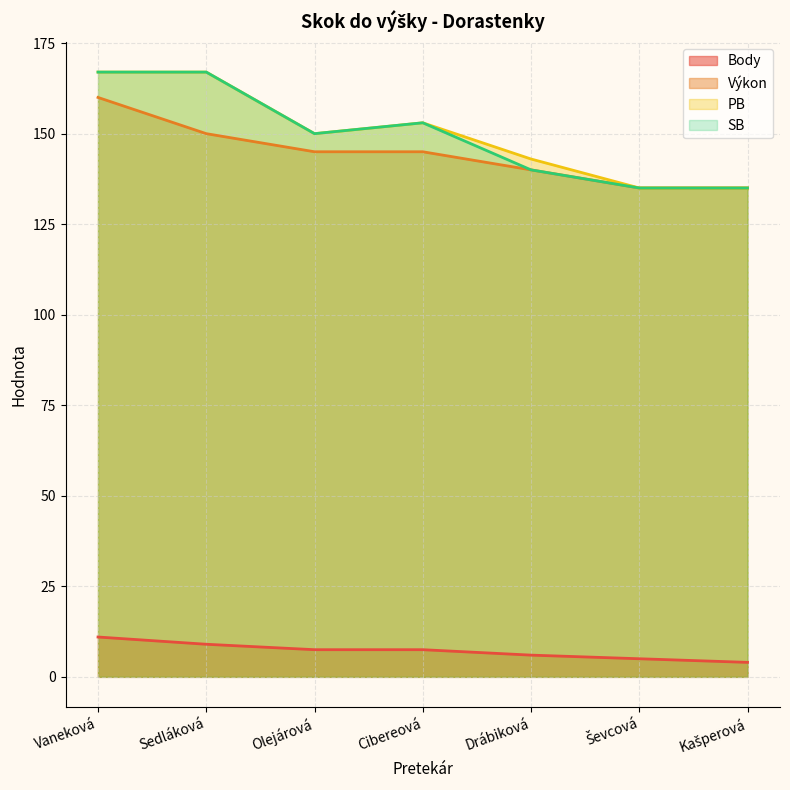

Reading right to left, list all the values displayed in this chart.

Body: Kašperová=4.0	Ševcová=5.0	Drábiková=6.0	Cibereová=7.5	Olejárová=7.5	Sedláková=9.0	Vaneková=11.0
Výkon: Kašperová=135.0	Ševcová=135.0	Drábiková=140.0	Cibereová=145.0	Olejárová=145.0	Sedláková=150.0	Vaneková=160.0
PB: Kašperová=135.0	Ševcová=135.0	Drábiková=143.0	Cibereová=153.0	Olejárová=150.0	Sedláková=167.0	Vaneková=167.0
SB: Kašperová=135.0	Ševcová=135.0	Drábiková=140.0	Cibereová=153.0	Olejárová=150.0	Sedláková=167.0	Vaneková=167.0